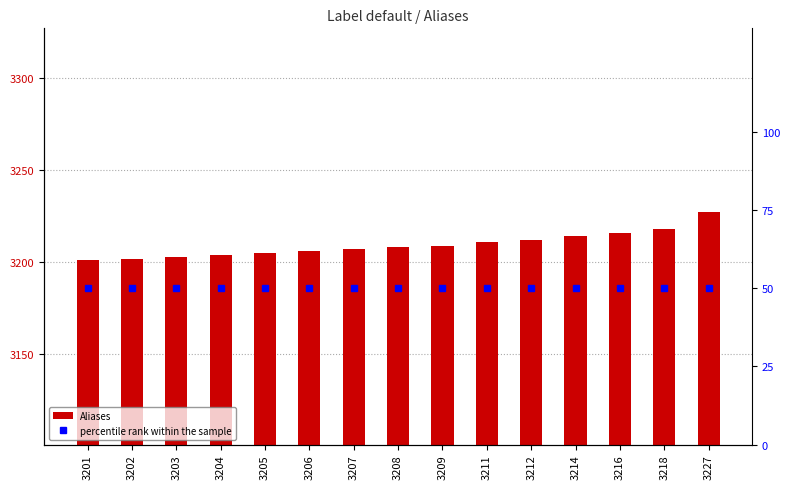

Which label corresponds to the largest value in the chart?

3227